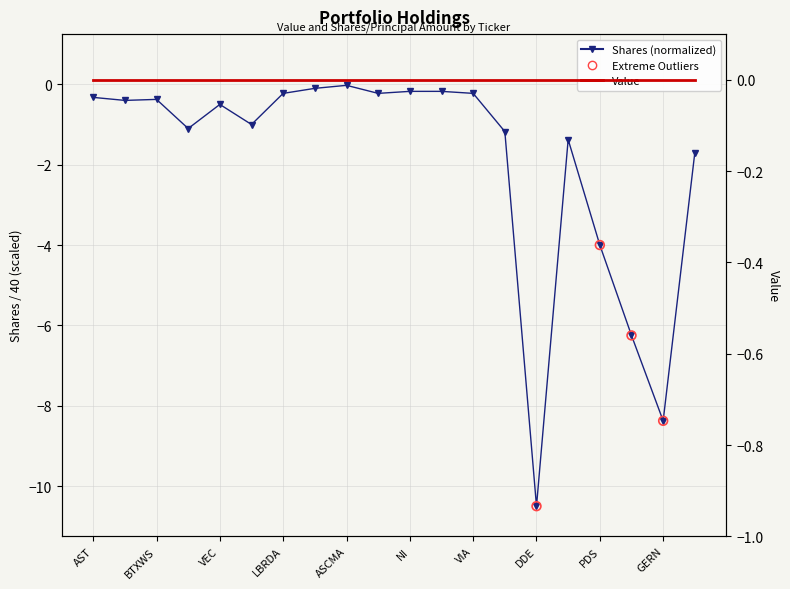

What is the change in value from LBRDA to AVP?

-6.0